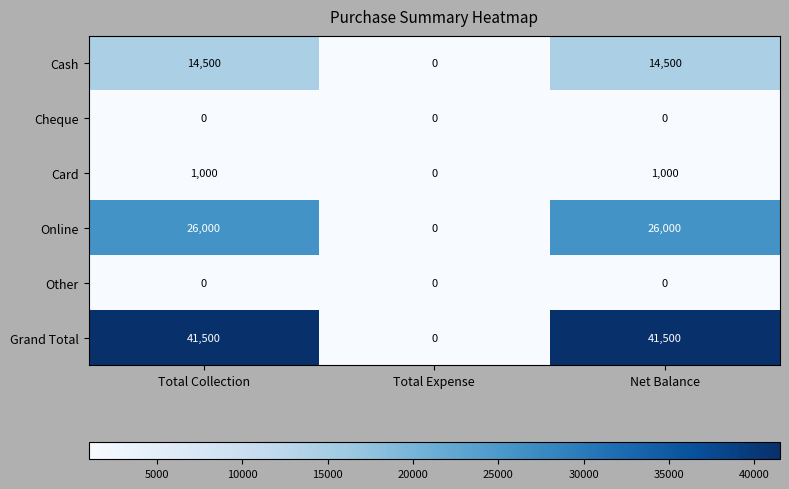

Reading left to right, extract all data points from this chart.

Cash: Total Collection=14500	Total Expense=0	Net Balance=14500
Cheque: Total Collection=0	Total Expense=0	Net Balance=0
Card: Total Collection=1000	Total Expense=0	Net Balance=1000
Online: Total Collection=26000	Total Expense=0	Net Balance=26000
Other: Total Collection=0	Total Expense=0	Net Balance=0
Grand Total: Total Collection=41500	Total Expense=0	Net Balance=41500